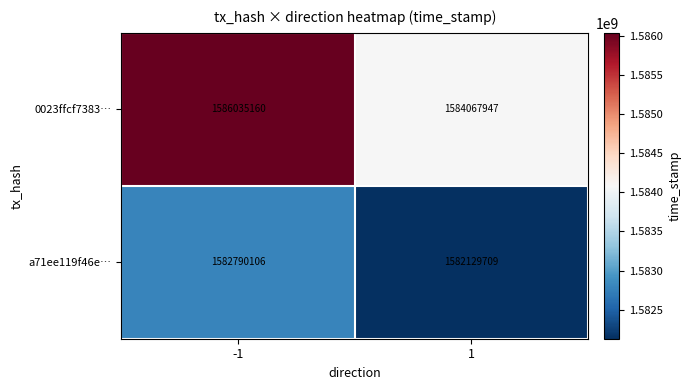

Rank the series by their average value, from lowest to highest.

a71ee119f46e…, 0023ffcf7383…